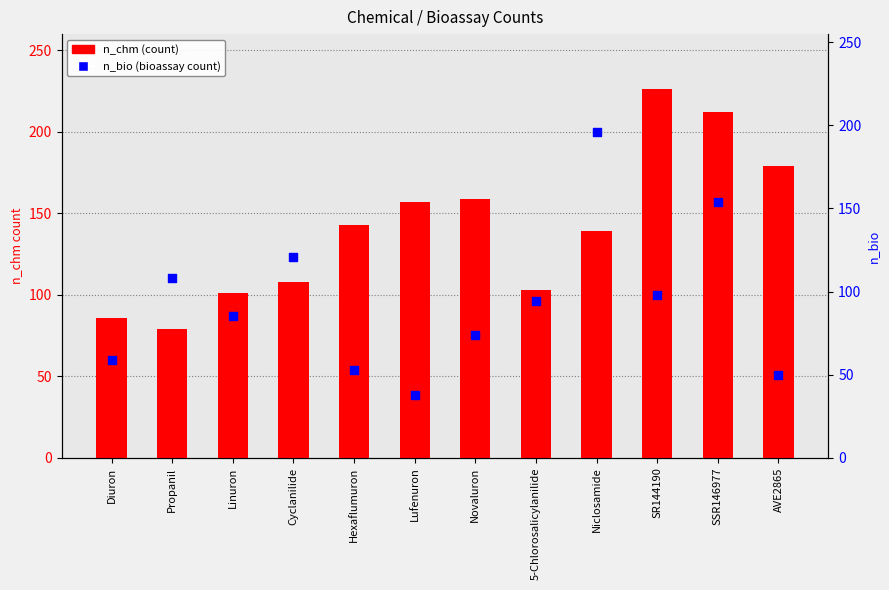

What are all the series names shown in the legend?

n_chm, n_bio